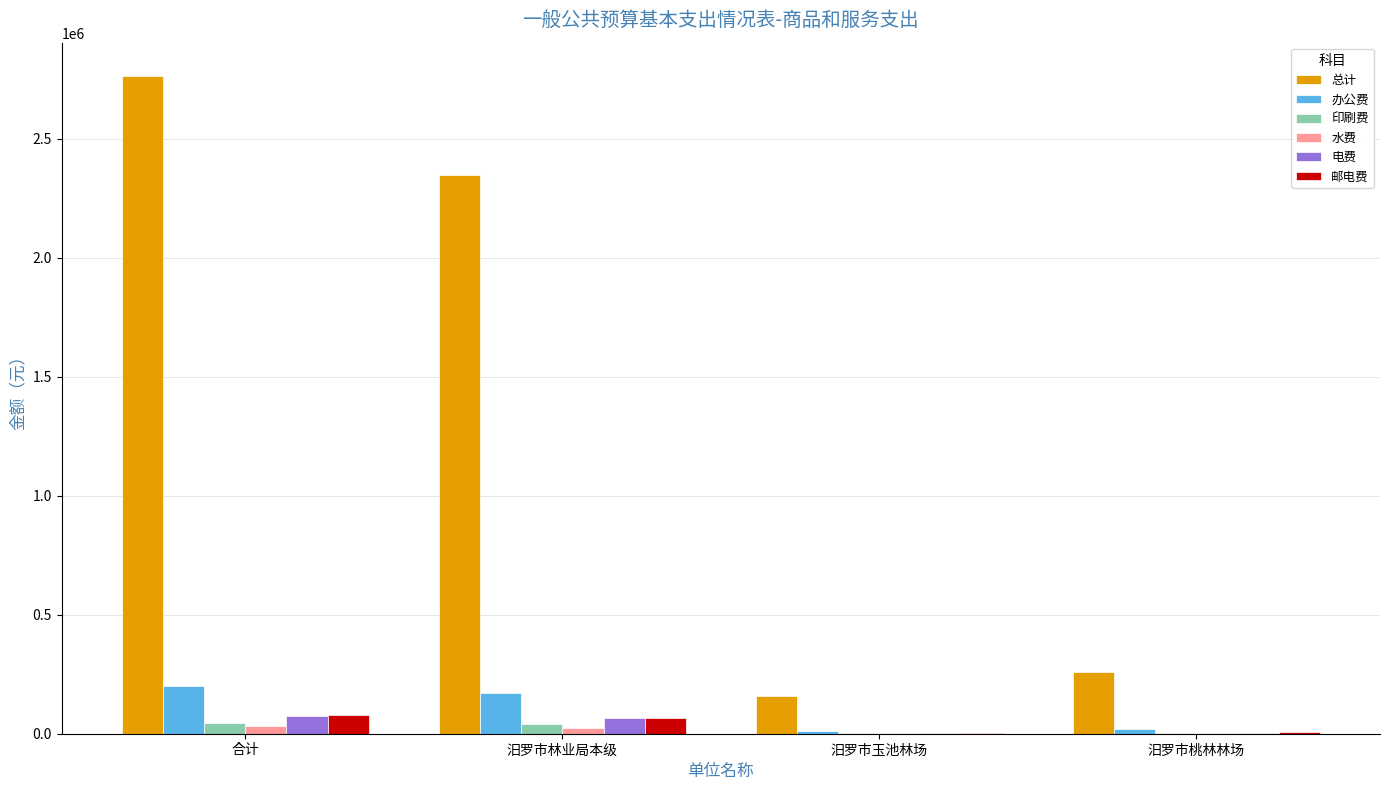

Are the bars grouped side by side (vs. stacked)?

Yes